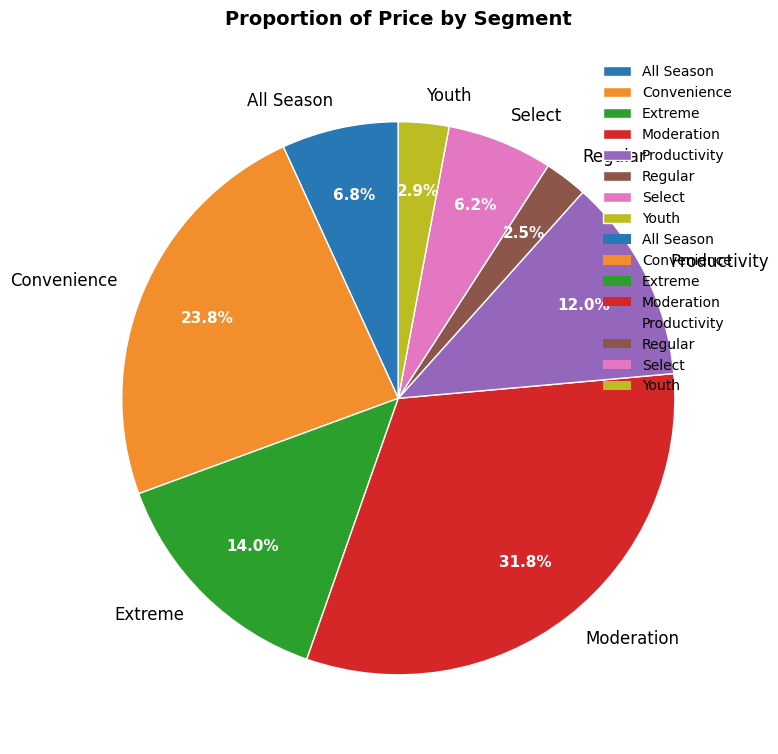

Does Convenience account for over 50% of the chart?

No